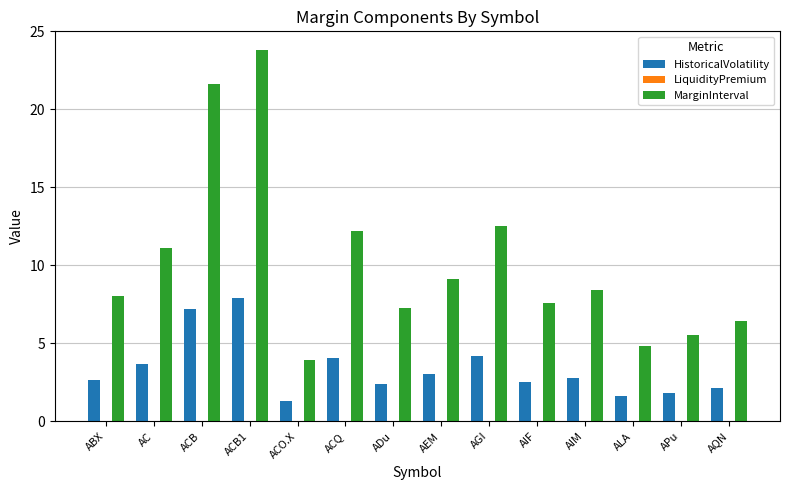

List the series in order of their overall mean, highest first.

MarginInterval, HistoricalVolatility